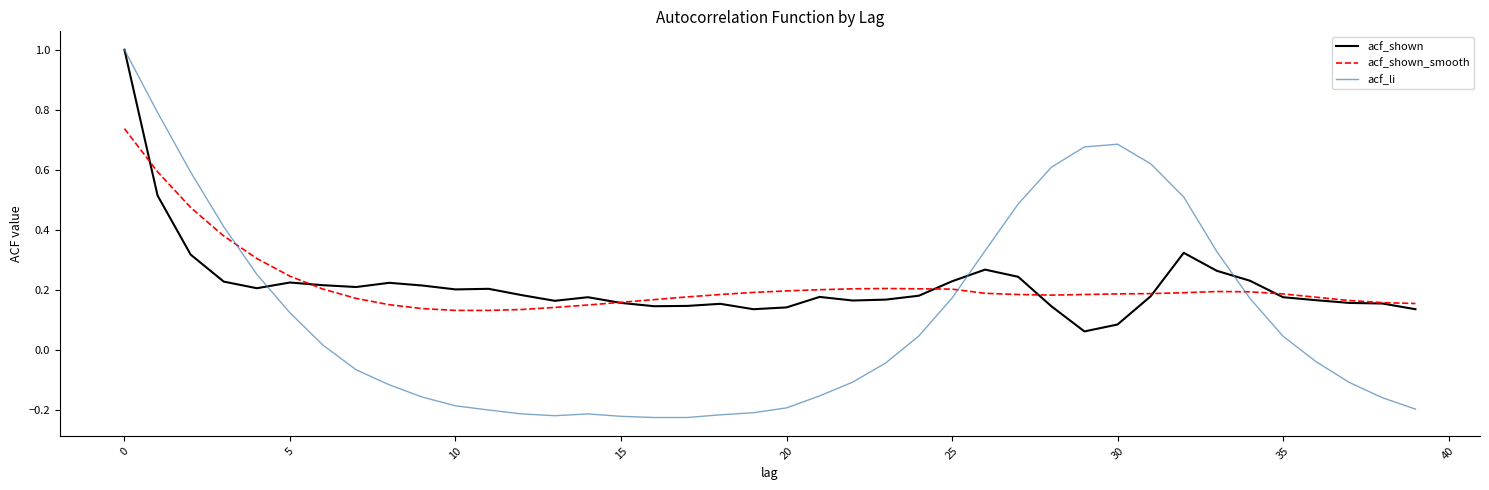

True or false: acf_shown has more than 0 points higher than both neighbors.

True